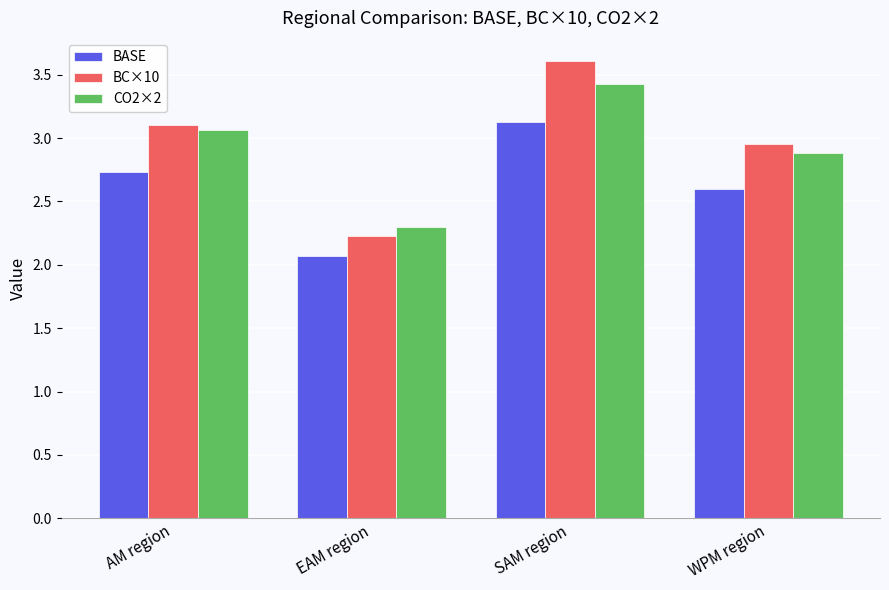

Are the bars grouped side by side (vs. stacked)?

Yes